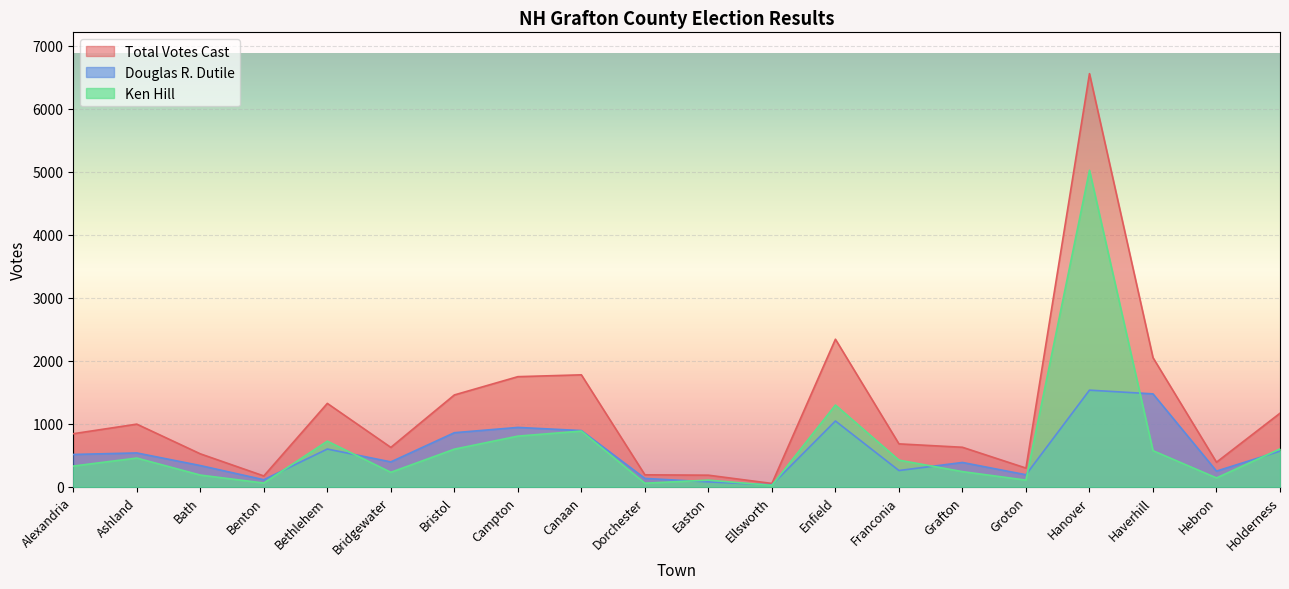

Where do Douglas R. Dutile and Ken Hill first cross each other?

Benton and Bethlehem